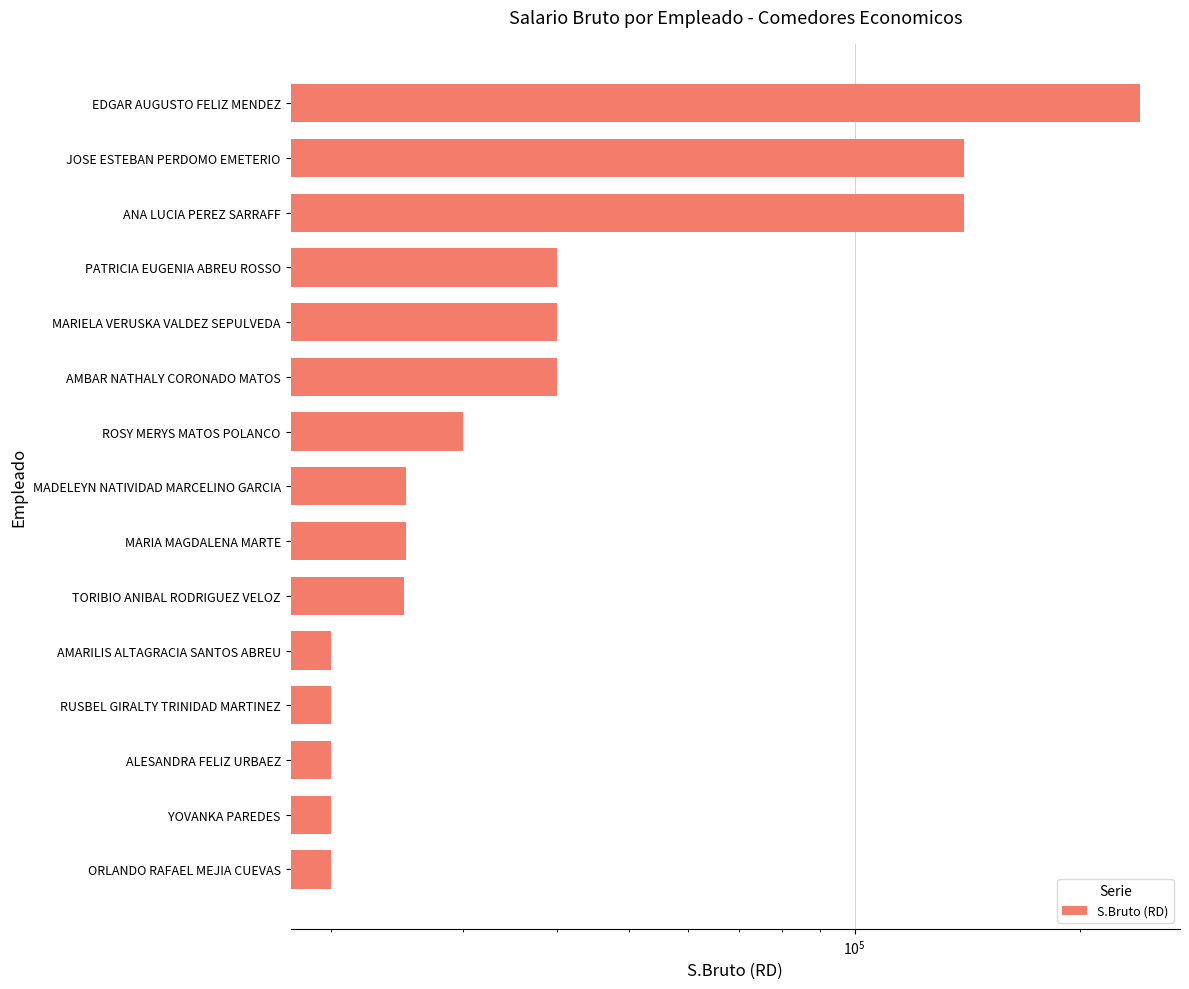

What is the ratio of the value at ALESANDRA FELIZ URBAEZ to the value at EDGAR AUGUSTO FELIZ MENDEZ?

0.1